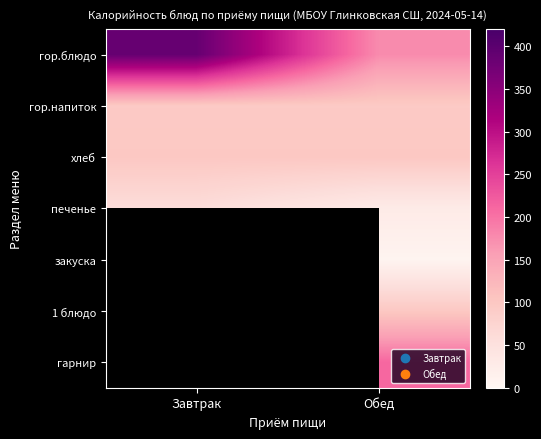

Count the number of data series in this chart.

7